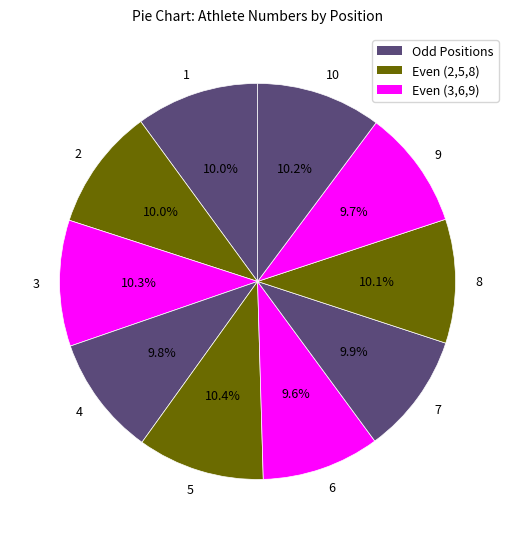

To the nearest percent, what is the difference between the largest and smallest slice percentages?

1%